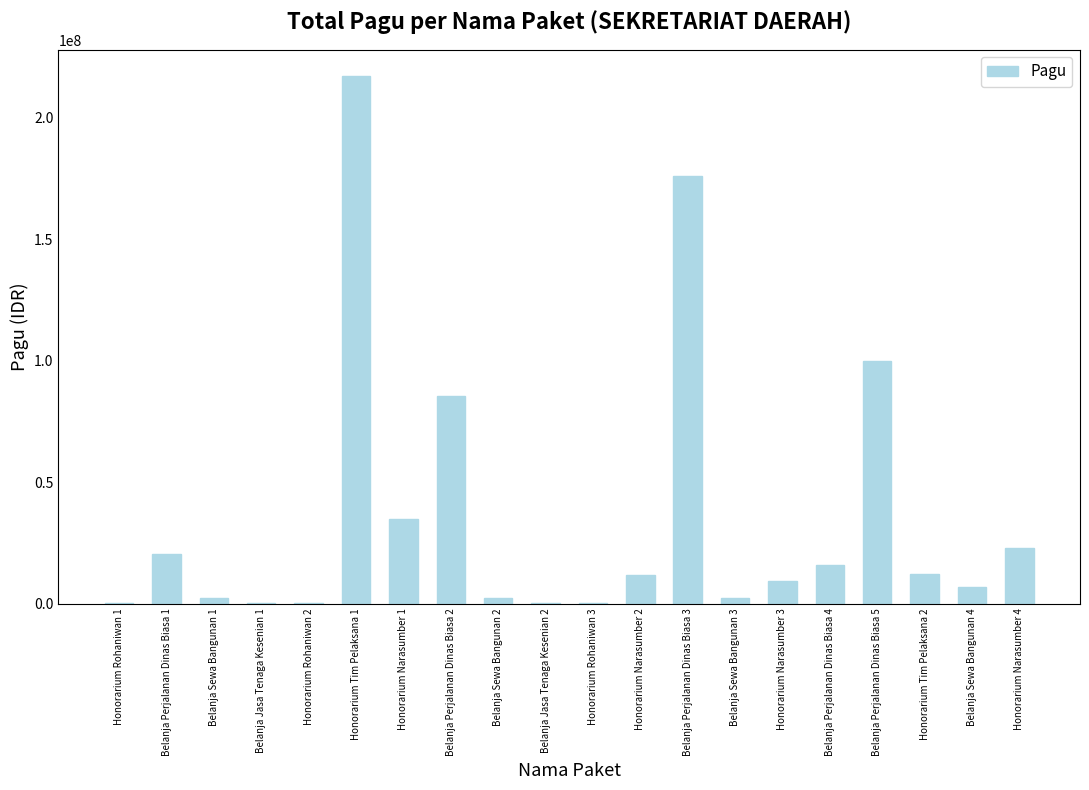

What is the greatest value displayed?

217200000